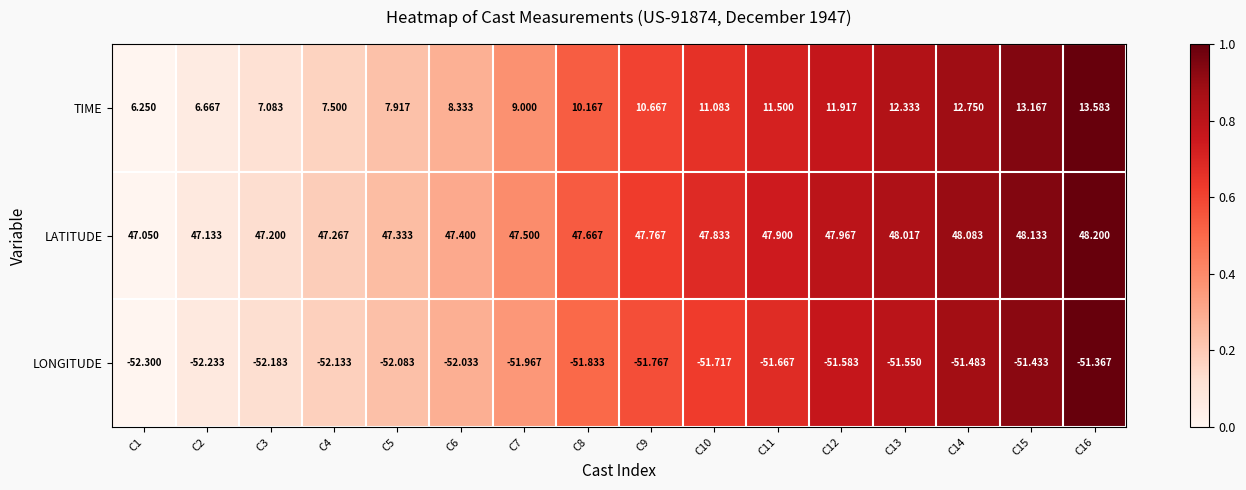

Which category has the highest value across all series?

C16